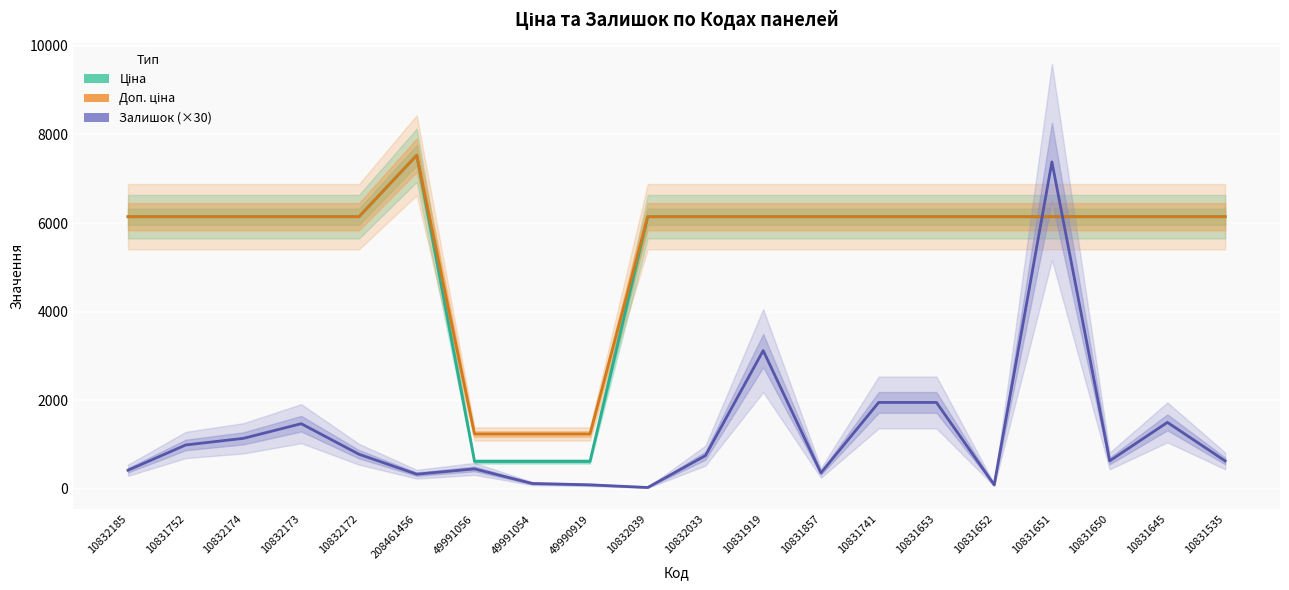

What is the average value of the Залишок (×30) series?

1209.0